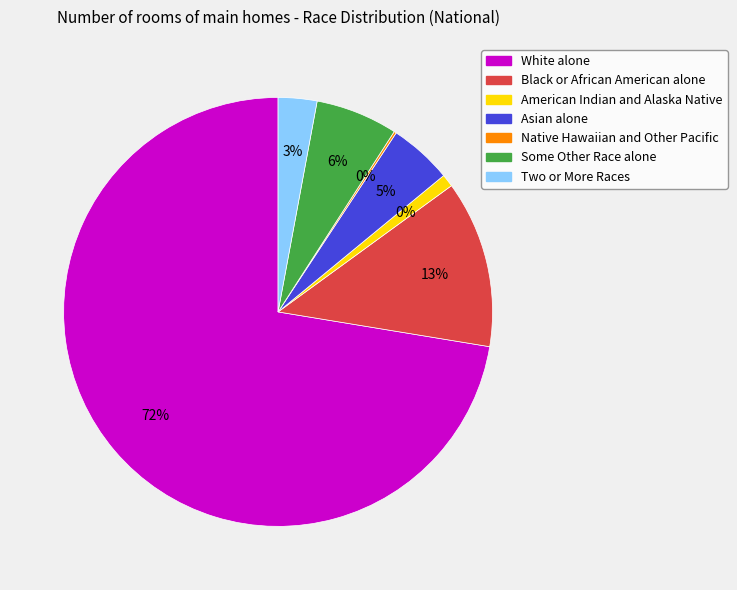

Combined, do Two or More Races and Native Hawaiian and Other Pacific account for over 50%?

No